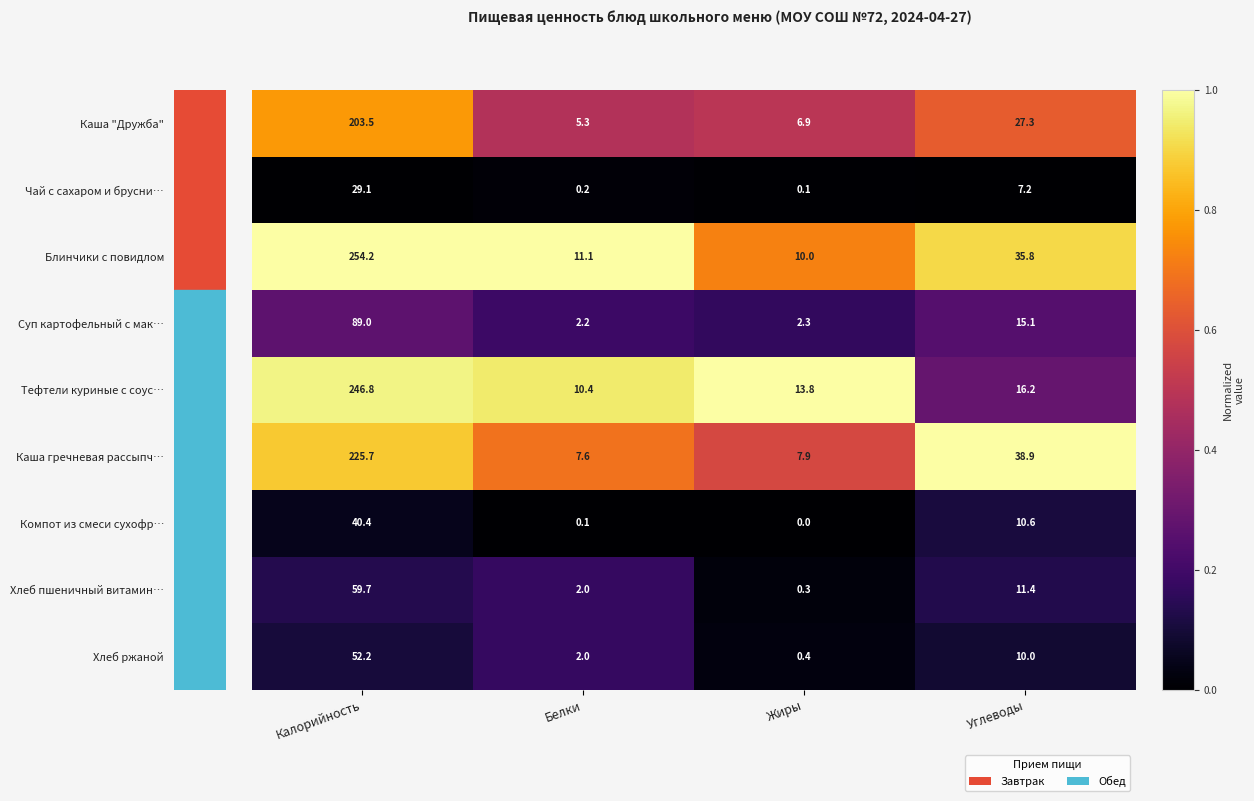

How many distinct data groups are displayed?

9